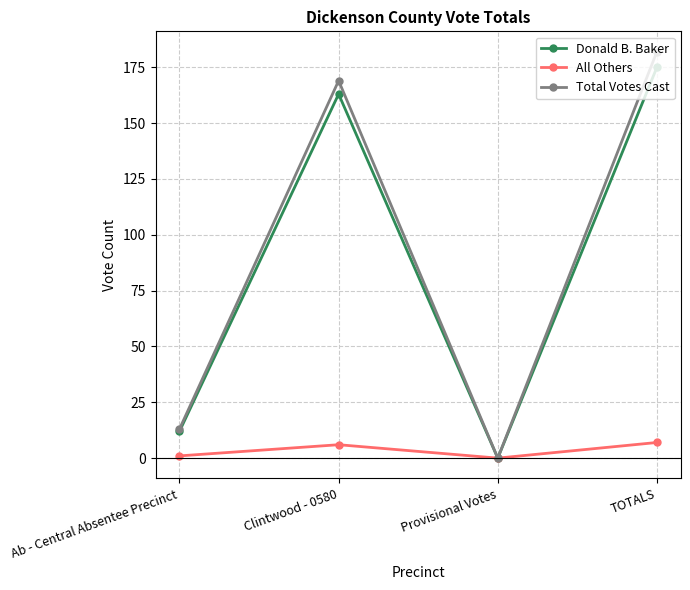

List the labels in order of Donald B. Baker value, largest first.

TOTALS, Clintwood - 0580, Ab - Central Absentee Precinct, Provisional Votes